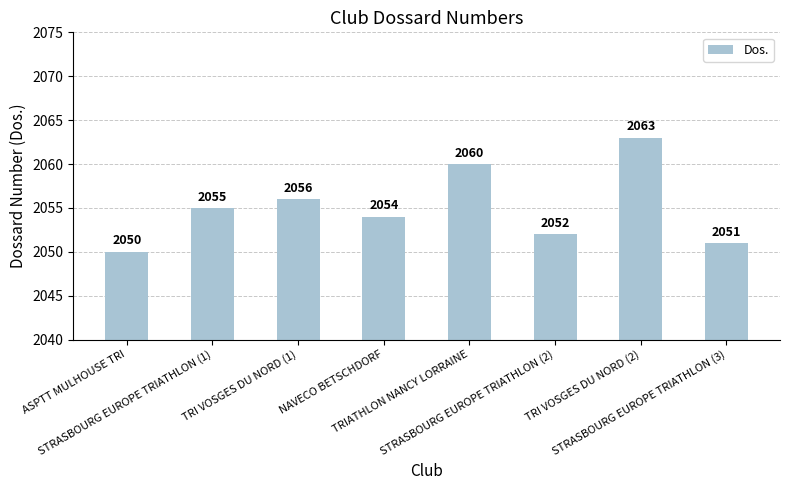

True or false: the data shows 2052 at STRASBOURG EUROPE TRIATHLON (2).

True